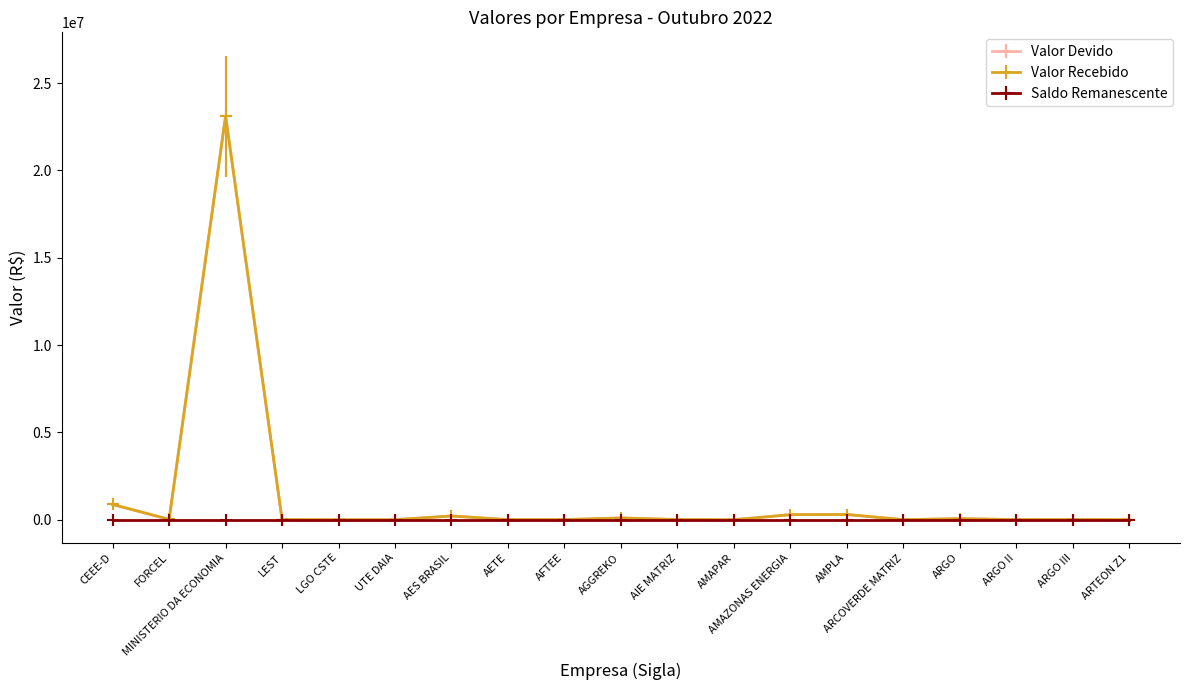

At how many categories does at least one series exceed 3215624?

1